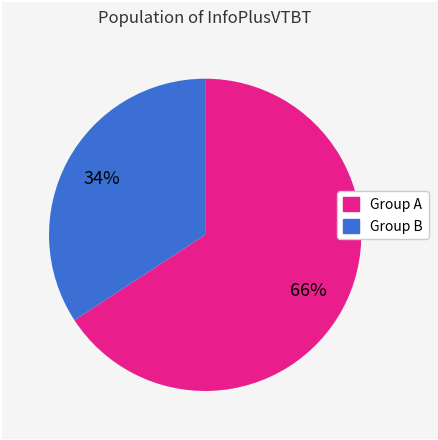

Count the number of slices in the pie.

2